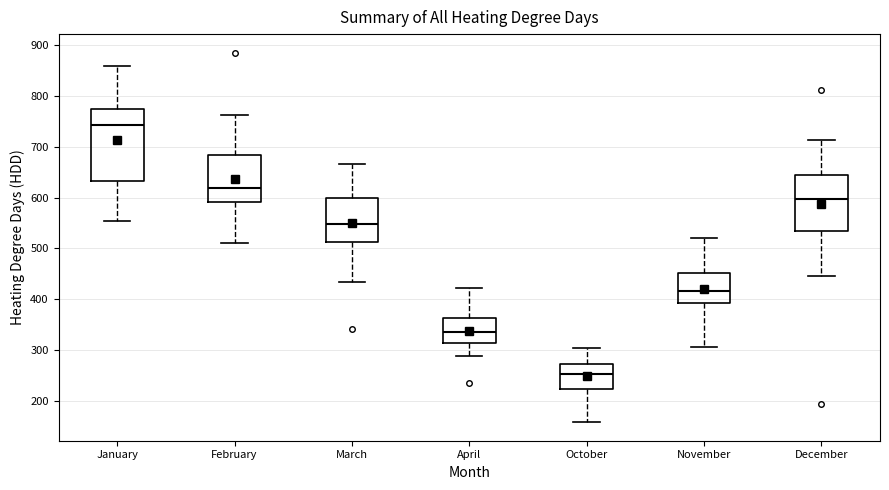

Which box's median line is the highest?

January